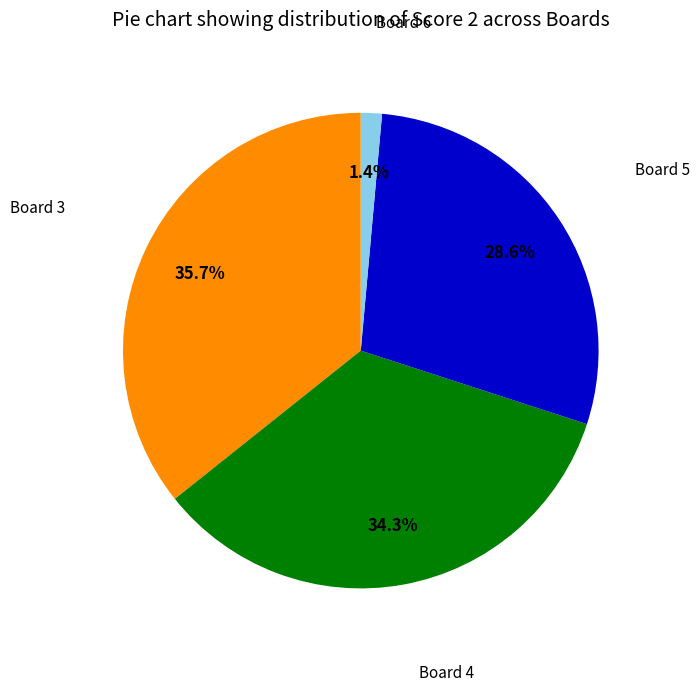

Is there any slice that represents more than half of the pie?

No